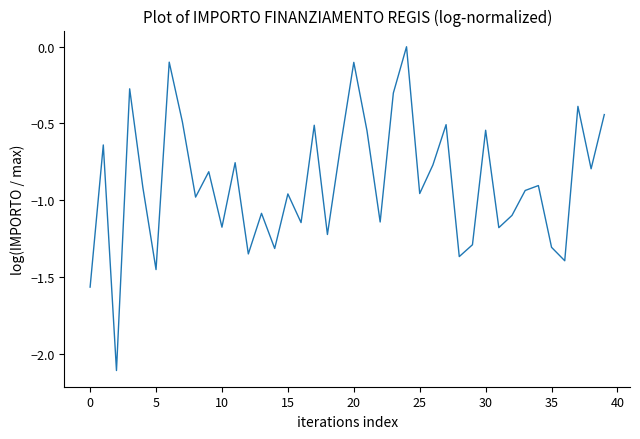

What is the minimum value shown in the chart?

-2.1